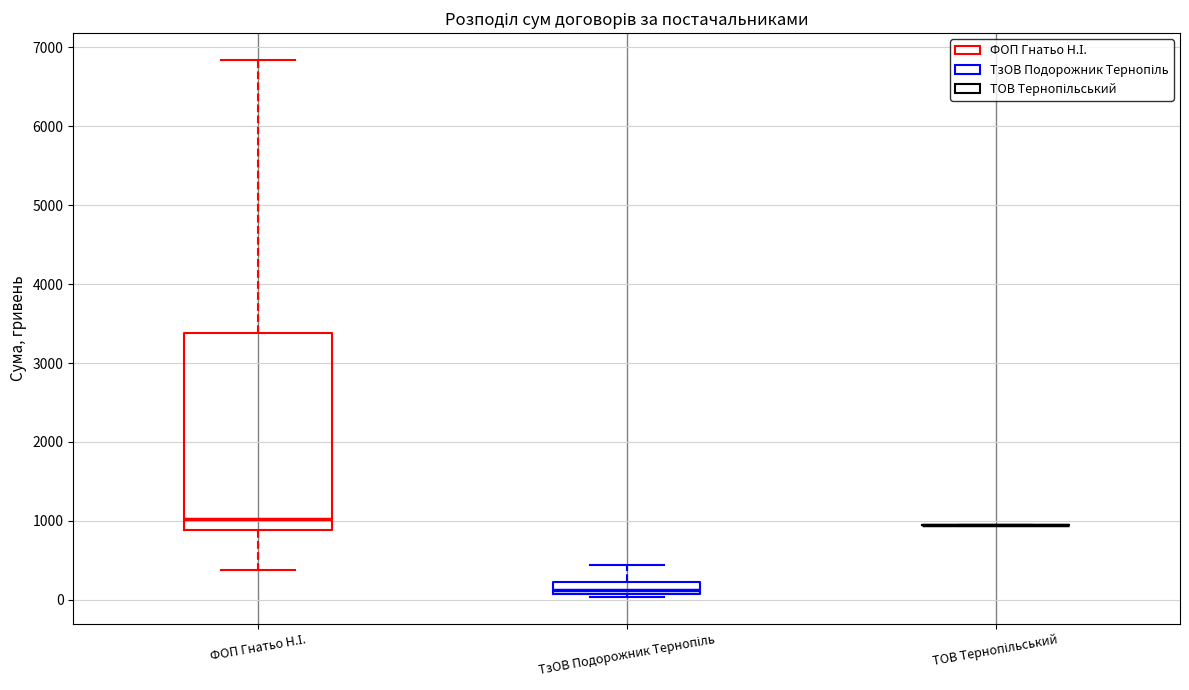

Comparing the boxes themselves (not the whiskers), which one is the tallest?

ФОП Гнатьо Н.І.